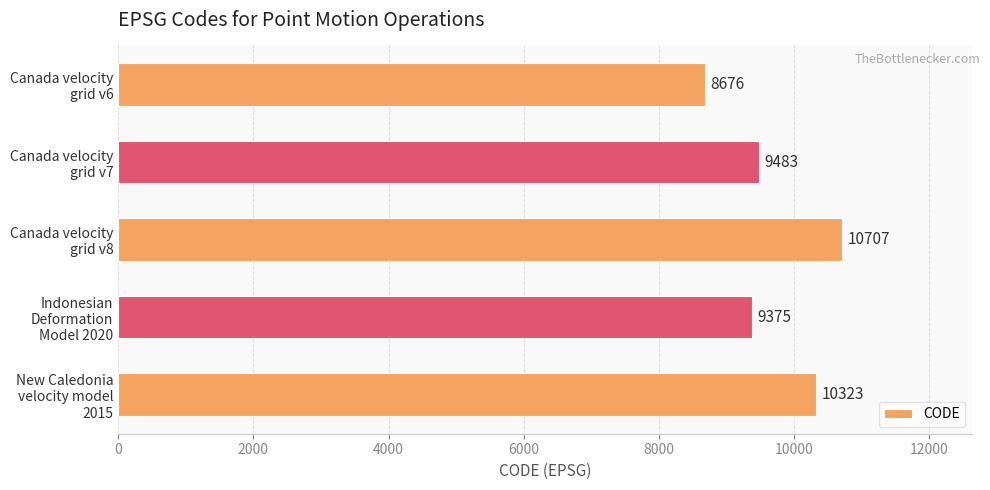

What is the difference between the maximum and minimum values?

2031